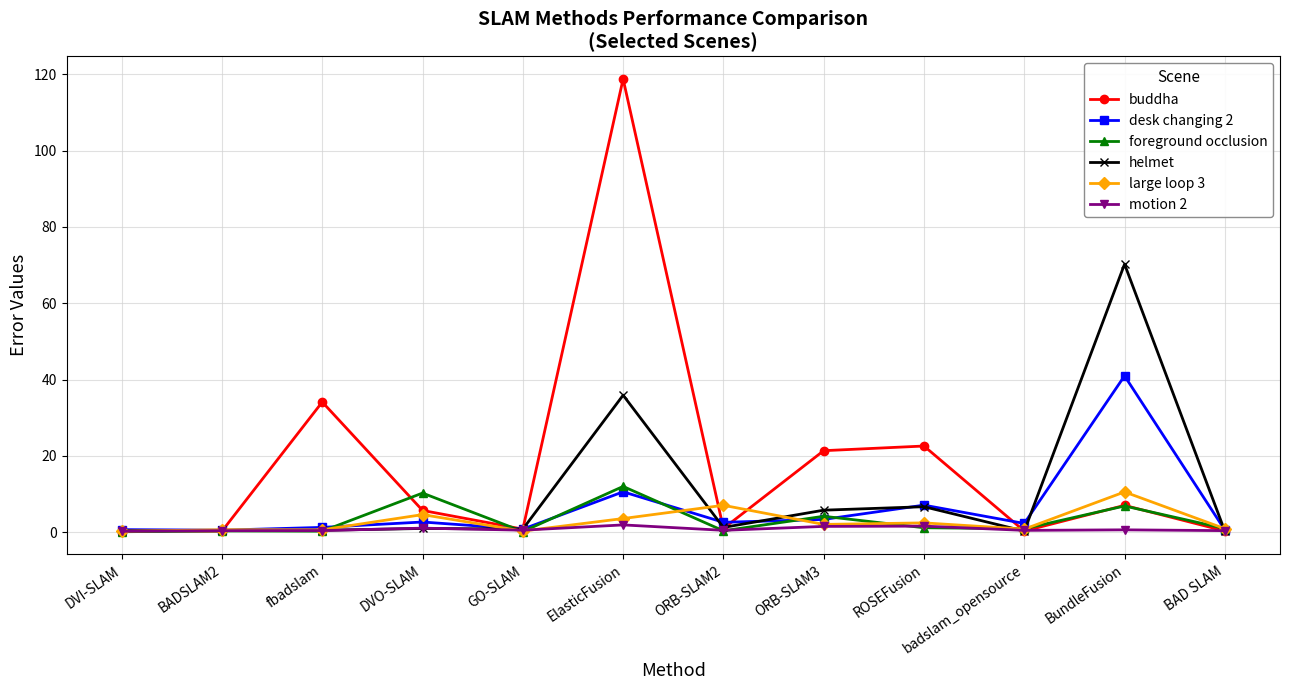

At which category is the sum across all series the highest?

ElasticFusion